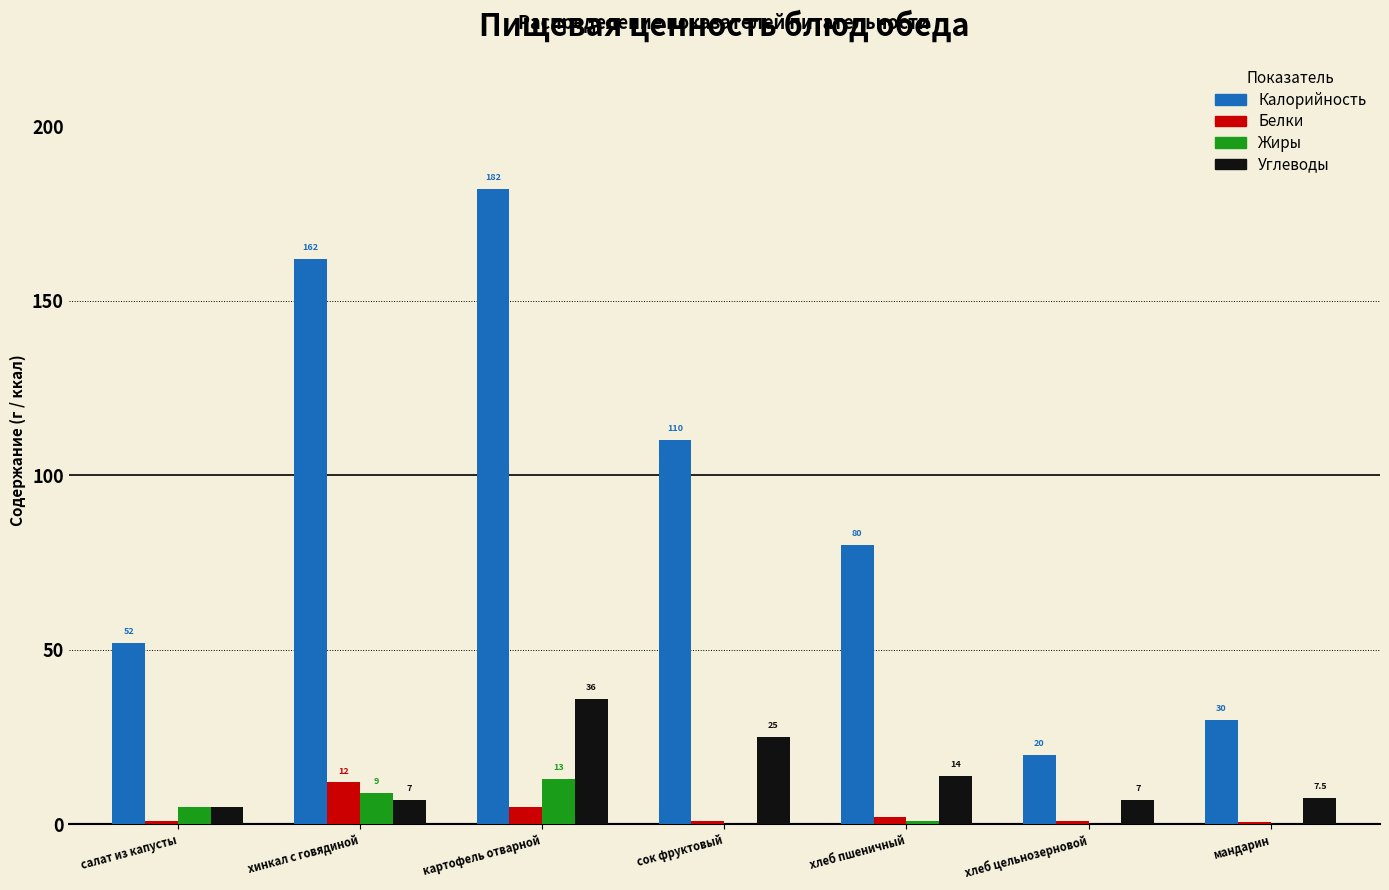

Reading left to right, transcribe all the data shown in this chart.

Калорийность: салат из капусты=52.0	хинкал с говядиной=162.0	картофель отварной=182.0	сок фруктовый=110.0	хлеб пшеничный=80.0	хлеб цельнозерновой=20.0	мандарин=30.0
Белки: салат из капусты=1.0	хинкал с говядиной=12.0	картофель отварной=5.0	сок фруктовый=1.0	хлеб пшеничный=2.0	хлеб цельнозерновой=1.0	мандарин=0.6
Жиры: салат из капусты=5.0	хинкал с говядиной=9.0	картофель отварной=13.0	сок фруктовый=0.0	хлеб пшеничный=1.0	хлеб цельнозерновой=0.0	мандарин=0.1
Углеводы: салат из капусты=5.0	хинкал с говядиной=7.0	картофель отварной=36.0	сок фруктовый=25.0	хлеб пшеничный=14.0	хлеб цельнозерновой=7.0	мандарин=7.5